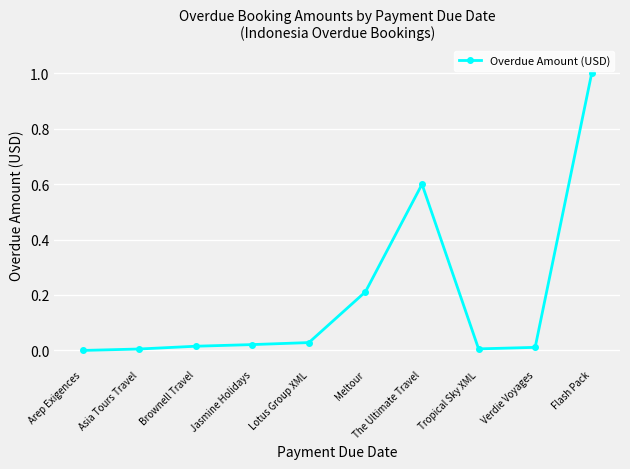

What is the label of the 5th point from the left?

Lotus Group XML